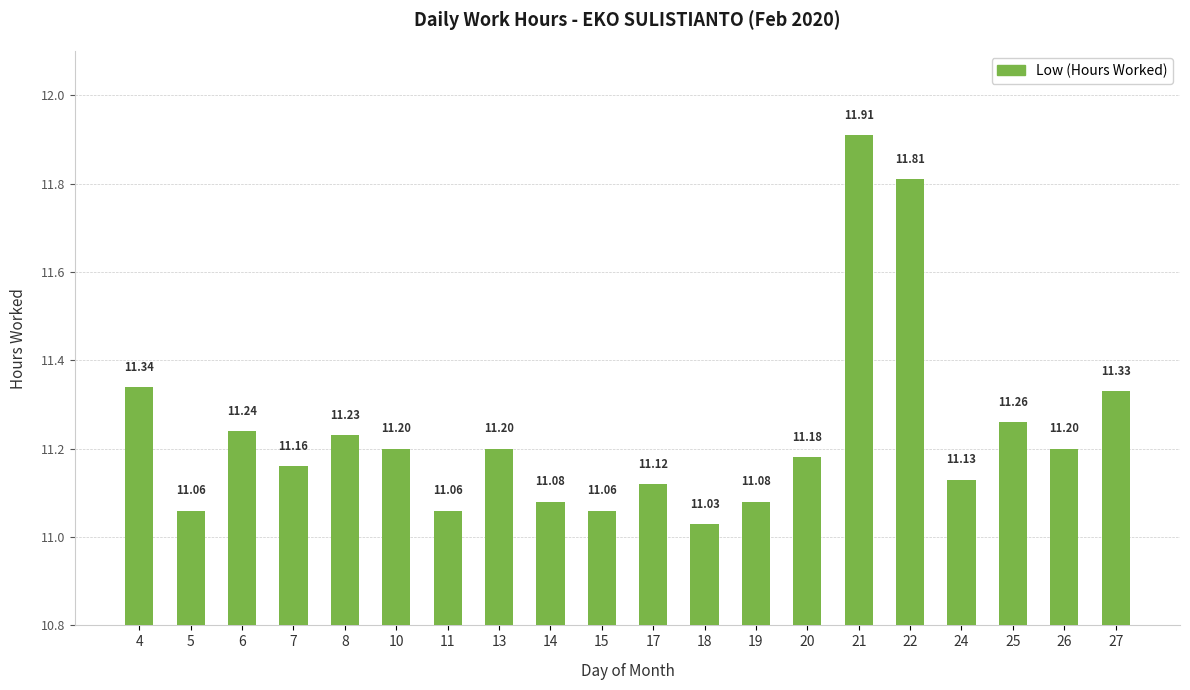

Which label corresponds to the largest value in the chart?

21